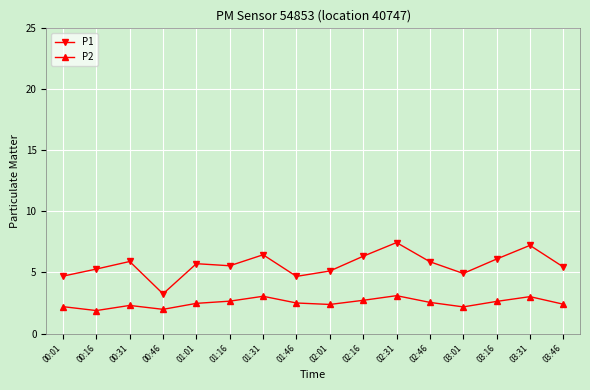

At which category does P1 reach its first local valley?

00:46